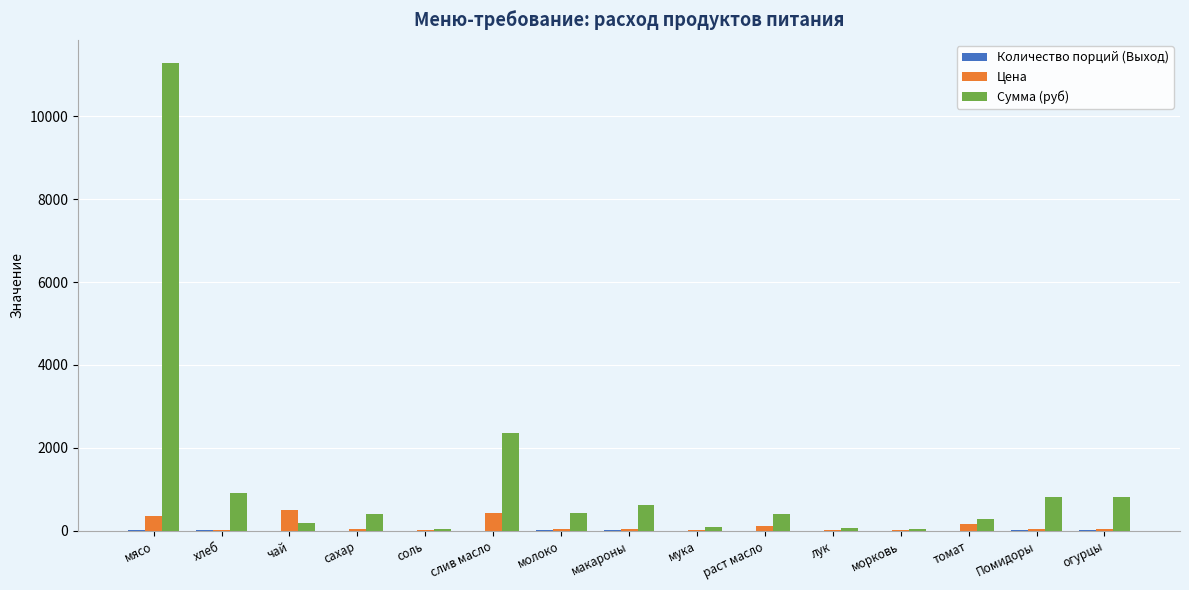

The value of Цена at мука is 24.0. True or false?

True